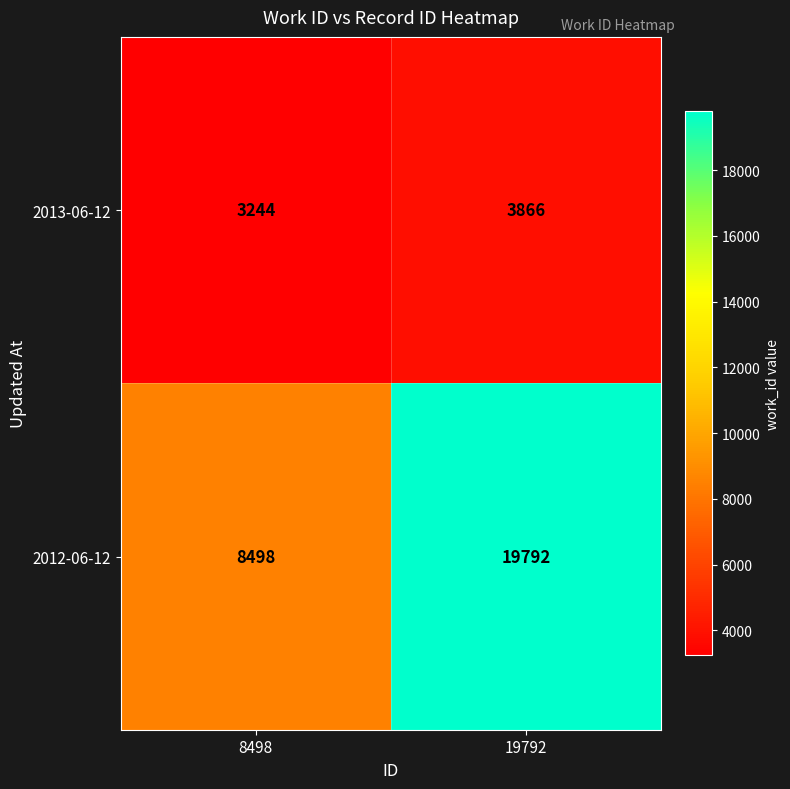

What is the maximum value shown in the chart?

19792